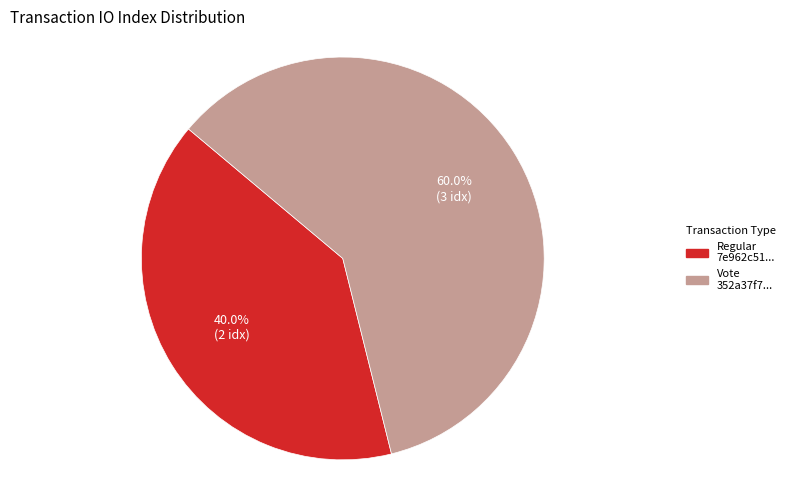

Is there any slice that represents more than half of the pie?

Yes